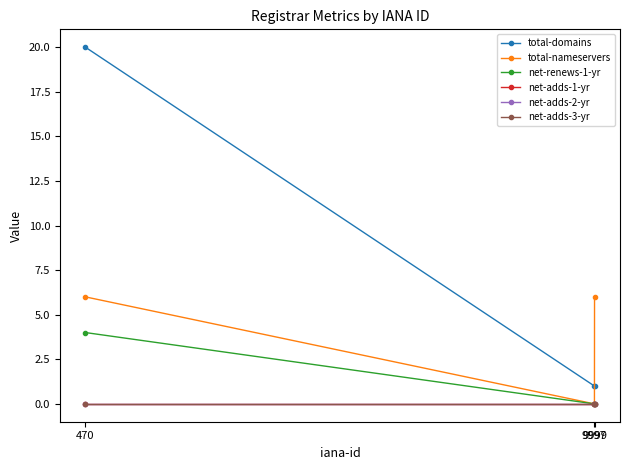

Is this an area chart (filled region under the line)?

No